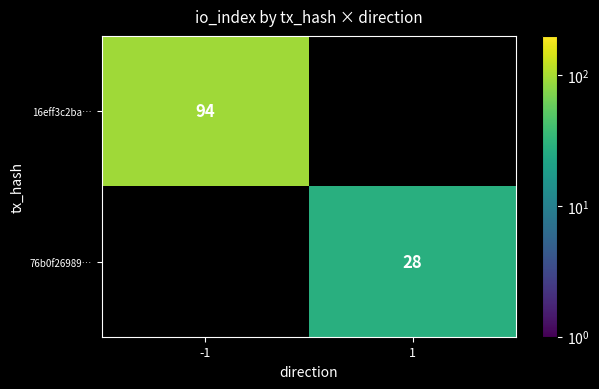

Is the value of 76b0f26989… at 1 greater than the value of 16eff3c2ba… at -1?

No